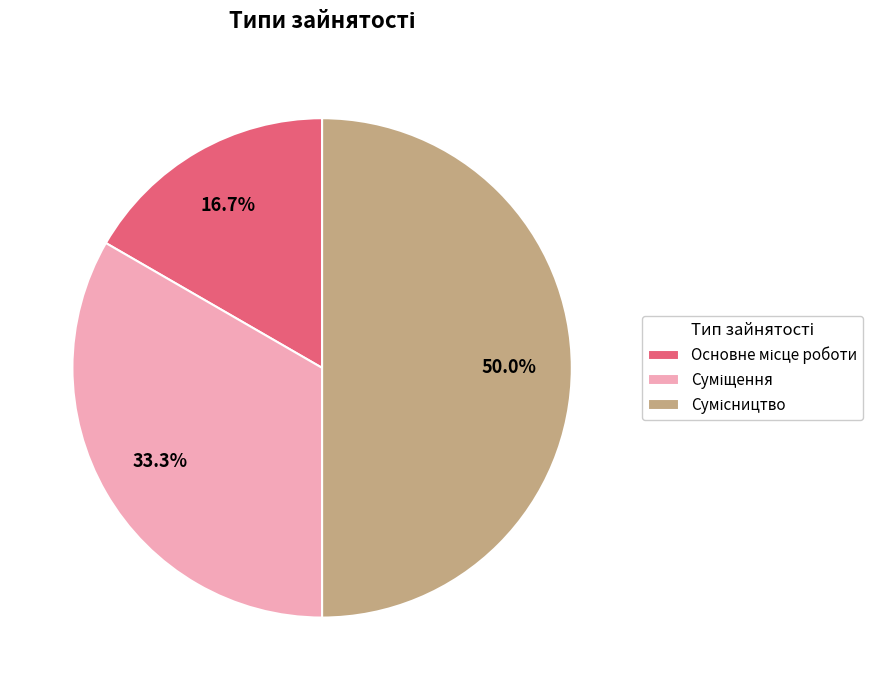

Which category has the smallest portion of the pie?

Основне місце роботи